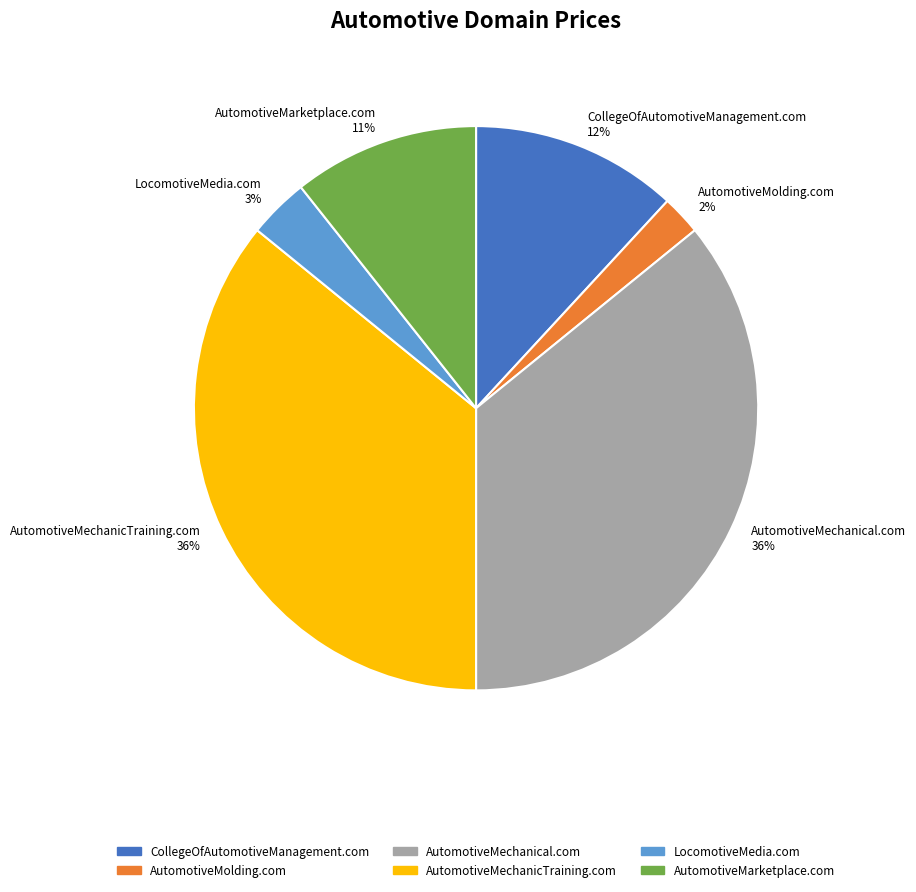

Is the sum of AutomotiveMechanical.com and LocomotiveMedia.com greater than half?

No